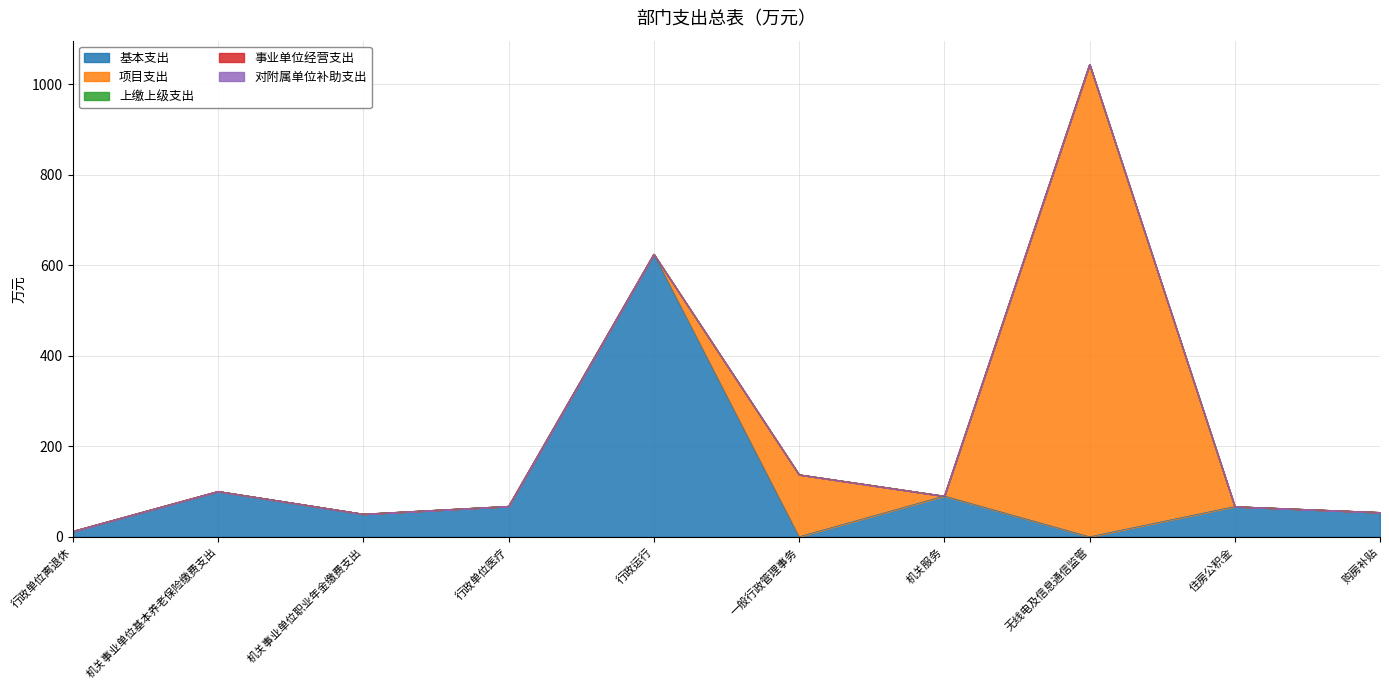

How many lines are shown in the chart?

5